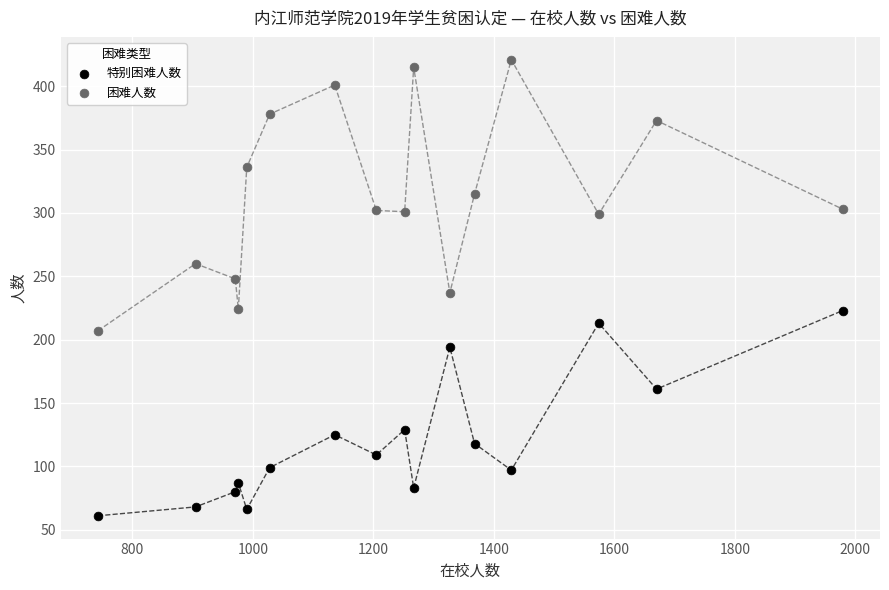

What are all the series names shown in the legend?

特别困难人数, 困难人数